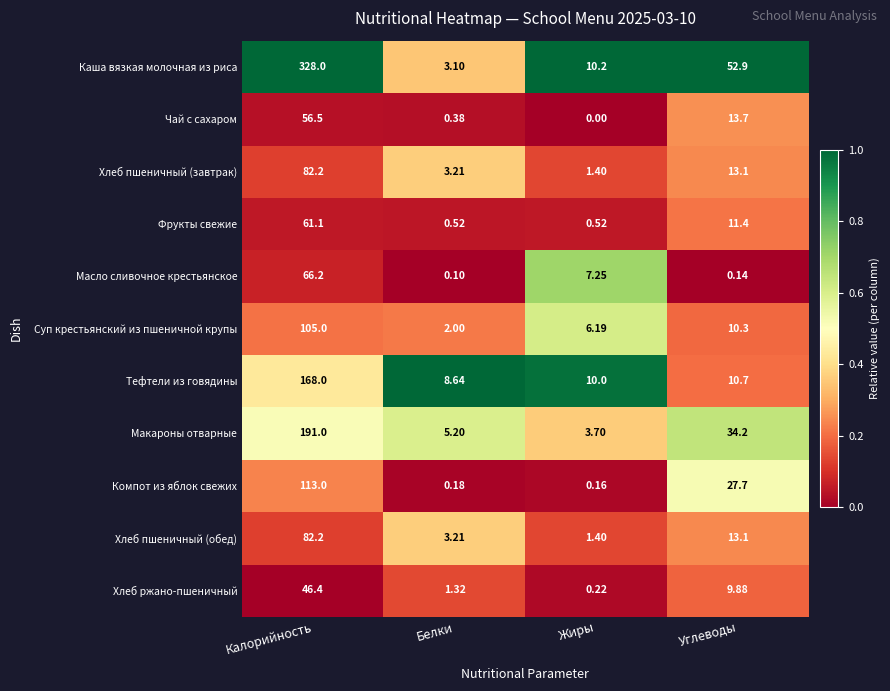

Which series has the largest range (max minus min)?

Каша вязкая молочная из риса